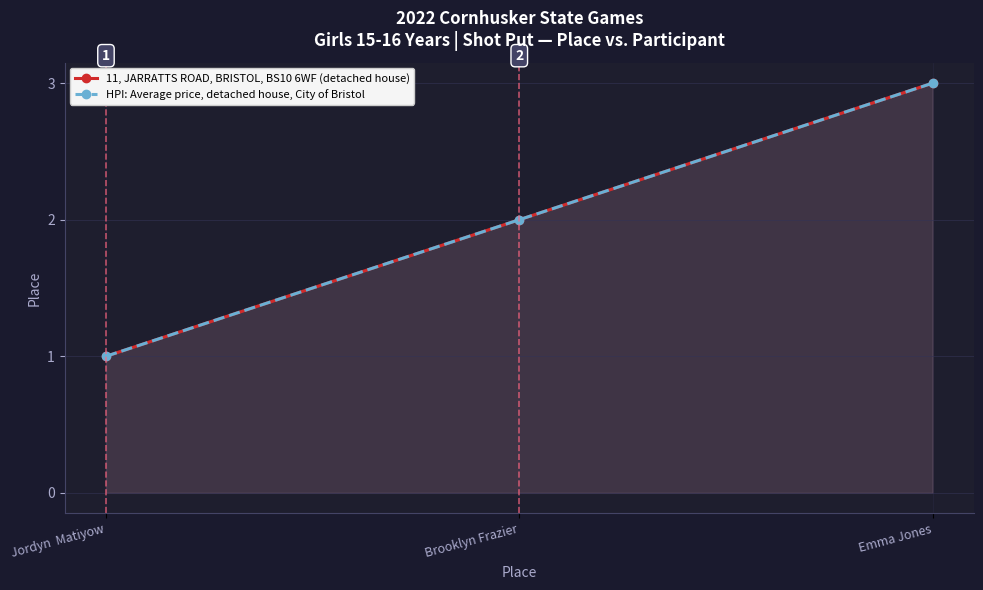

How many HPI: Average price, detached house, City of Bristol values are between 1 and 3?

3